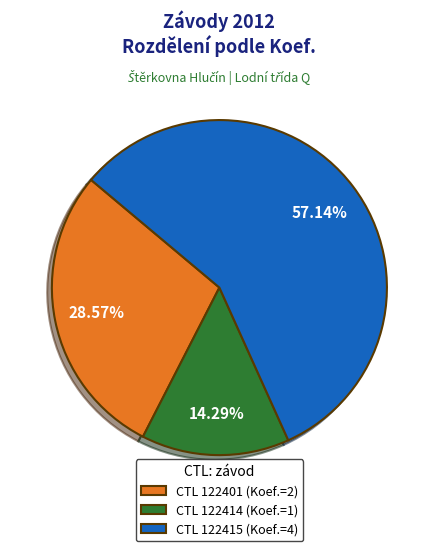

Which slice is the largest?

CTL 122415 (Koef.=4)